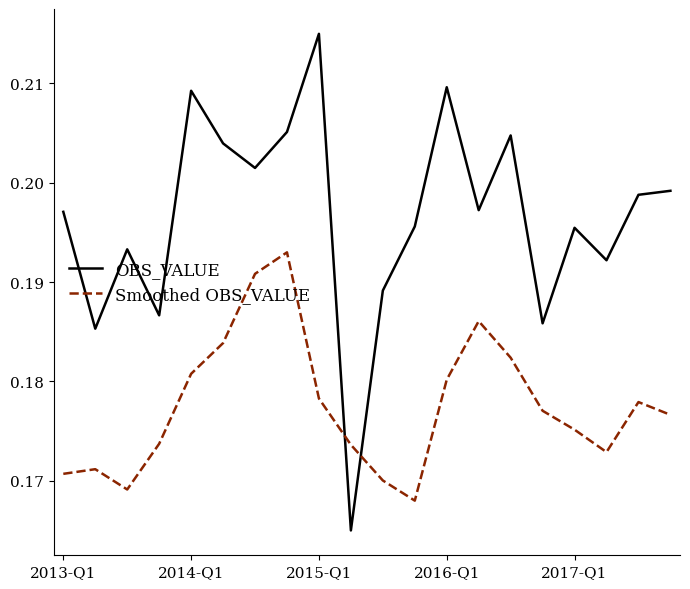

Which series ends up on top after the final intersection of OBS_VALUE and Smoothed OBS_VALUE?

OBS_VALUE